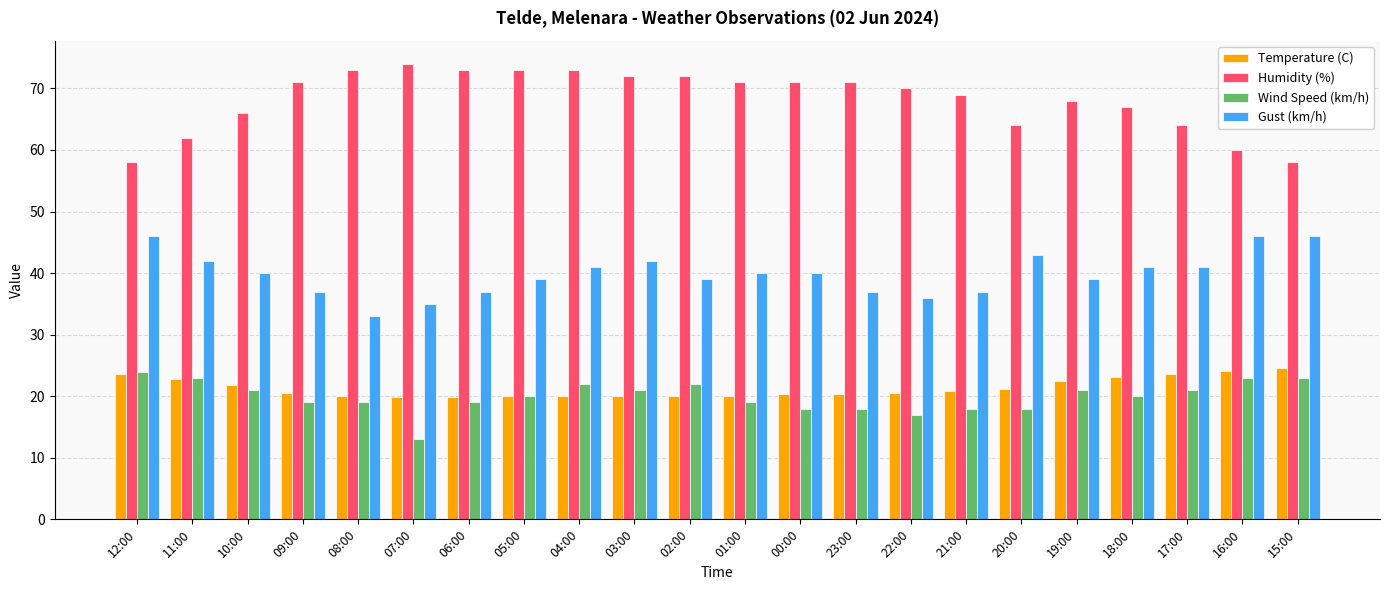

How many distinct data groups are displayed?

4